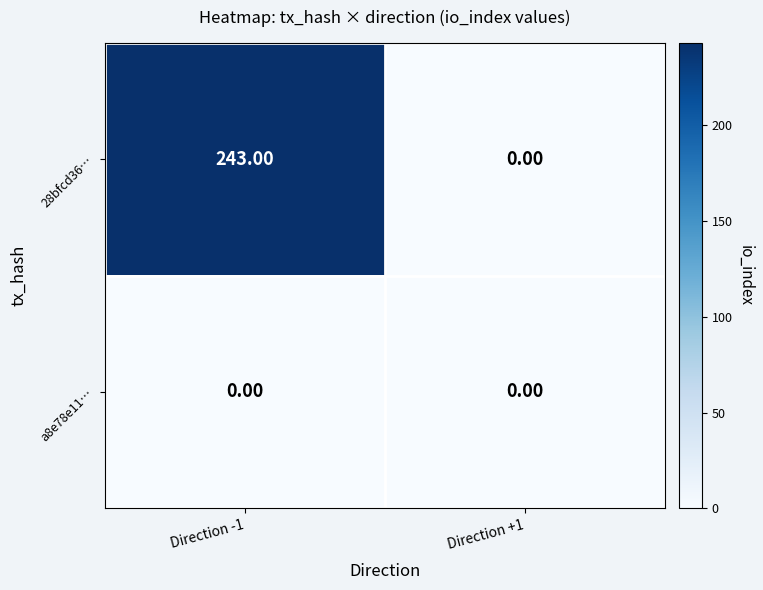

What is the sum of all 28bfcd36… values?

243